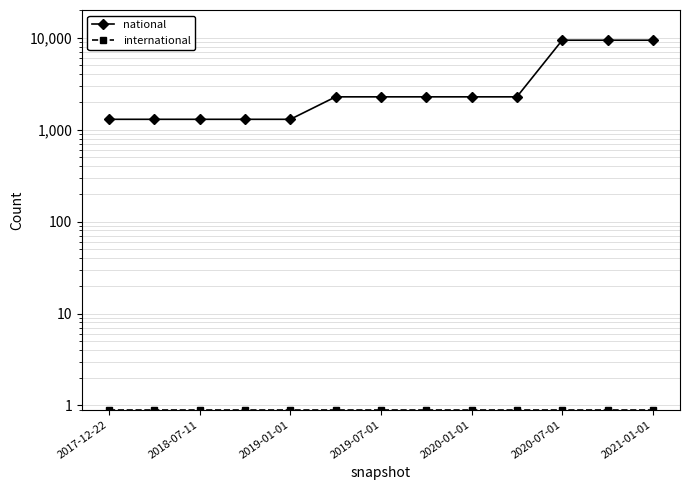

True or false: international has more than 2 points higher than both neighbors.

False